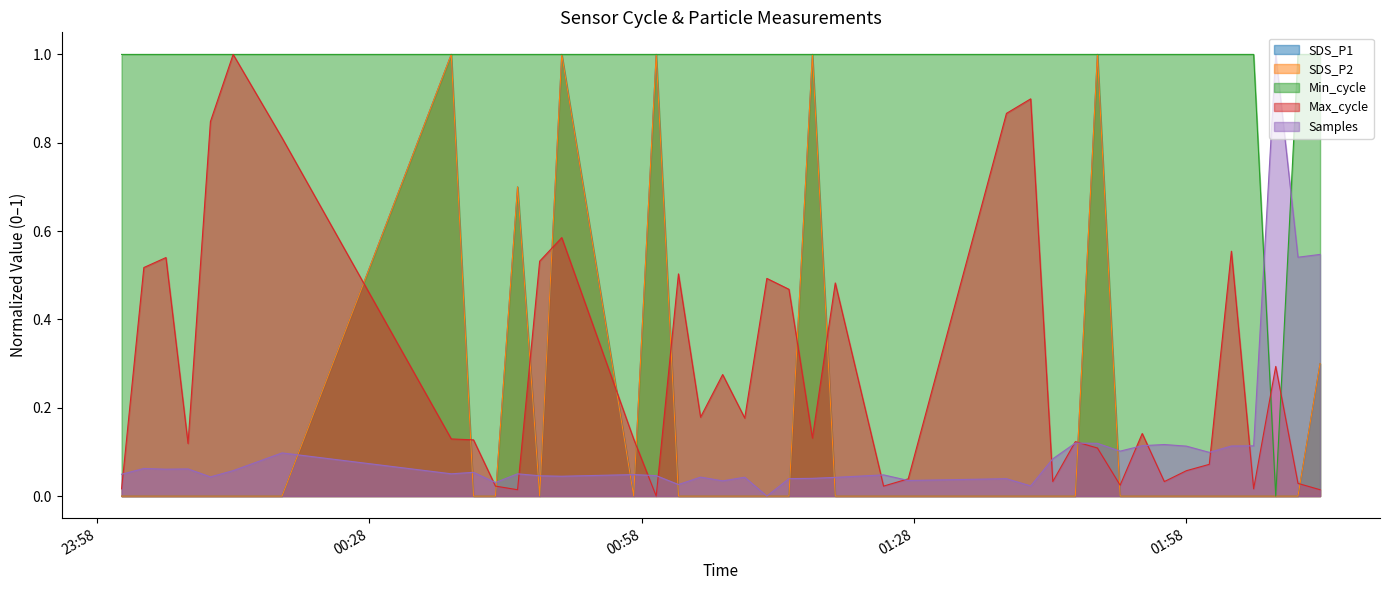

Between 2021/12/24 01:40:51 and 2021/12/24 01:50:42, which series saw the biggest shift?

Max_cycle